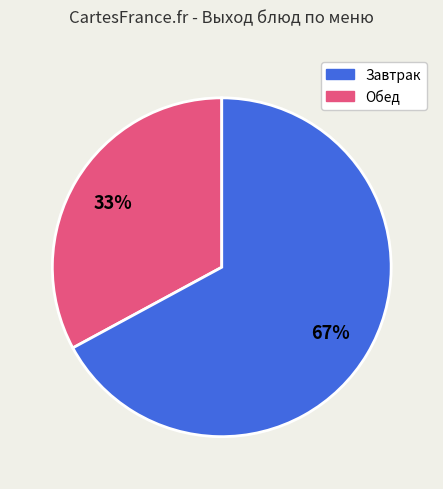

To the nearest percent, what portion does Обед represent?

67%